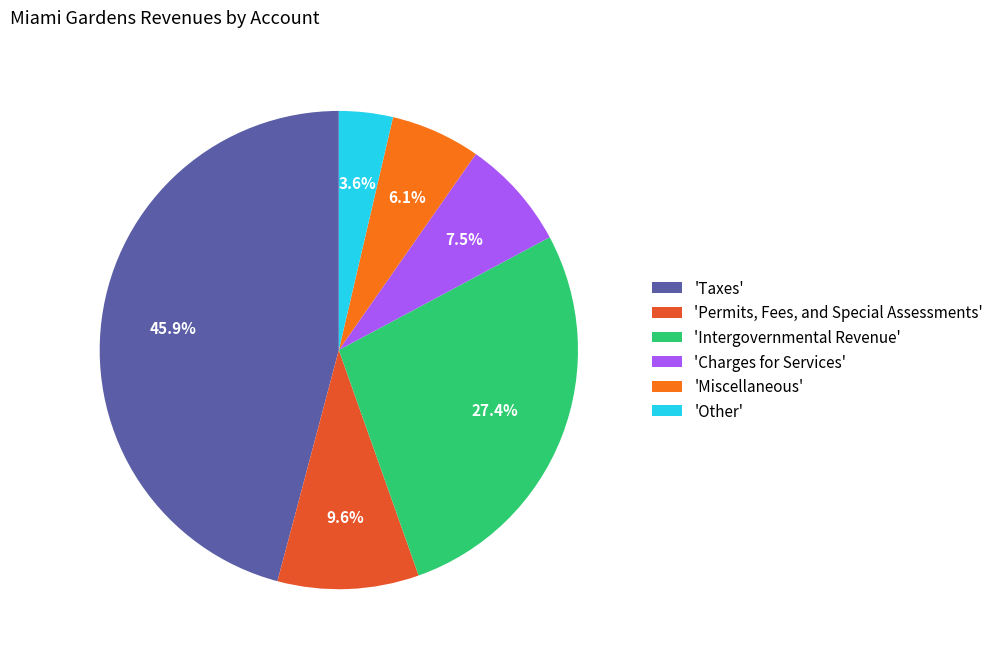

Between 'Charges for Services' and 'Other', which is larger?

'Charges for Services'